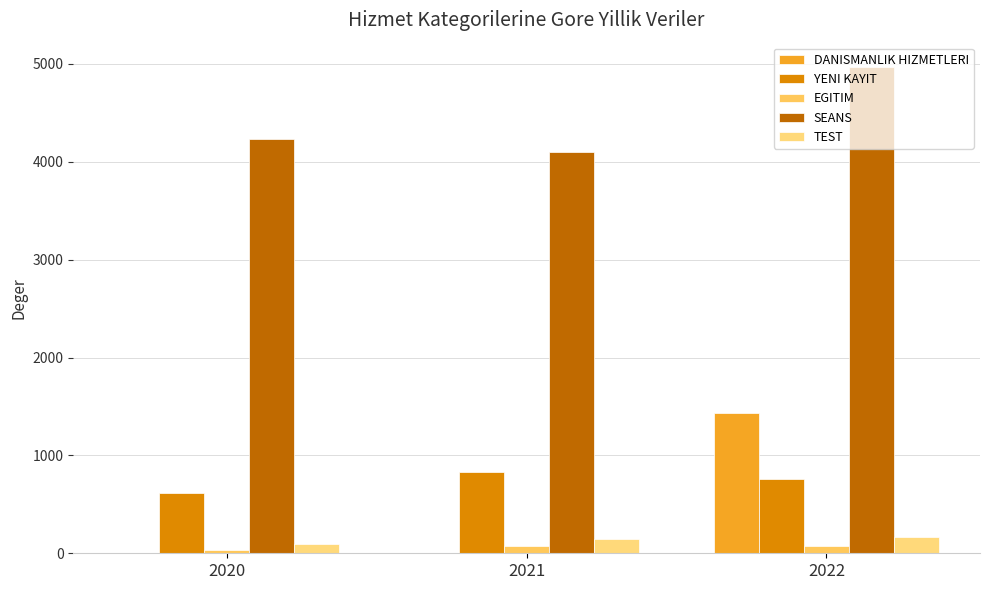

Count the DANISMANLIK HIZMETLERI values in the range 0 to 1431.

3